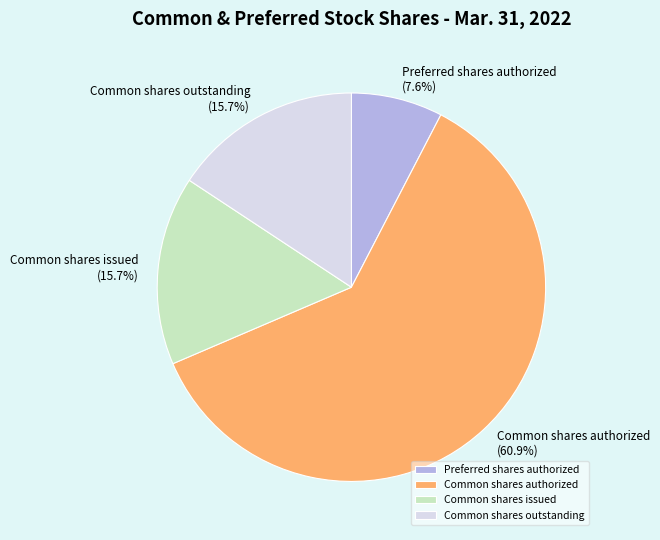

What is the ratio of the value at Common shares authorized to the value at Common shares outstanding?

3.9